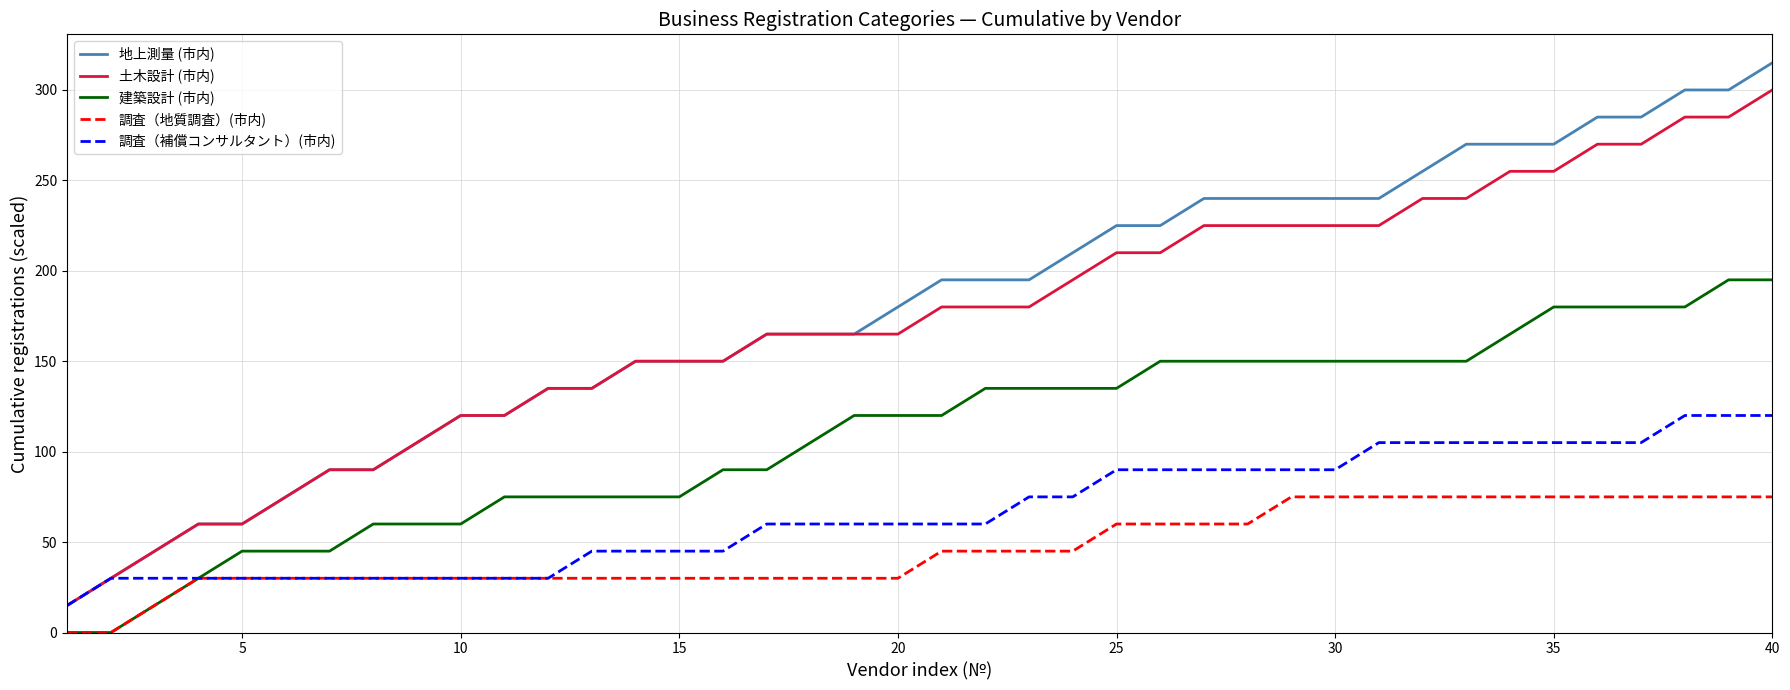

What is the sum of all 調査（地質調査）(市内) values?

1845